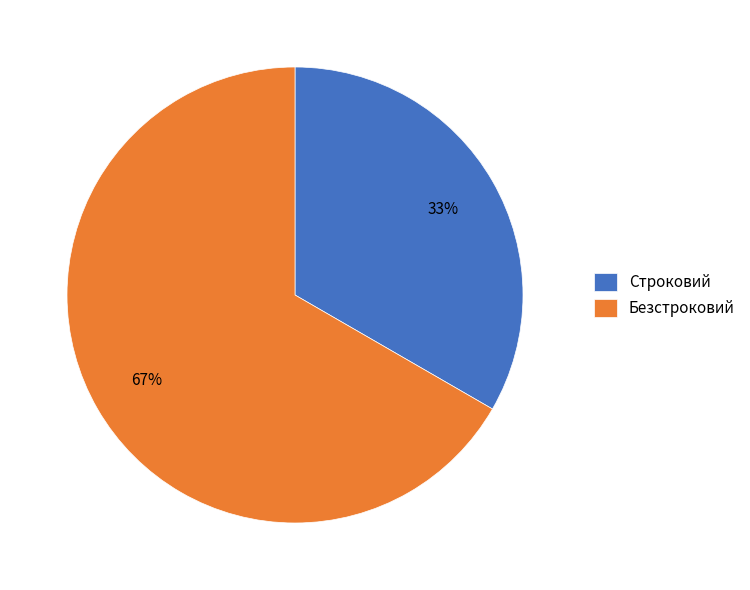

Is it true that Строковий is 46% of the pie?

False